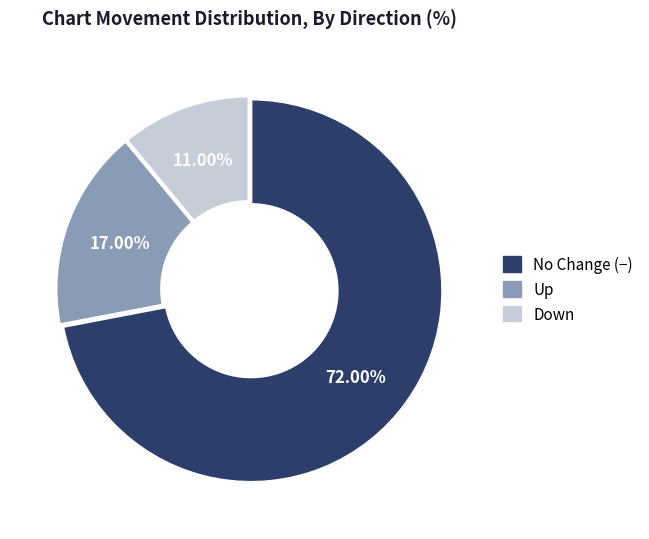

Is there a majority slice in this chart?

Yes